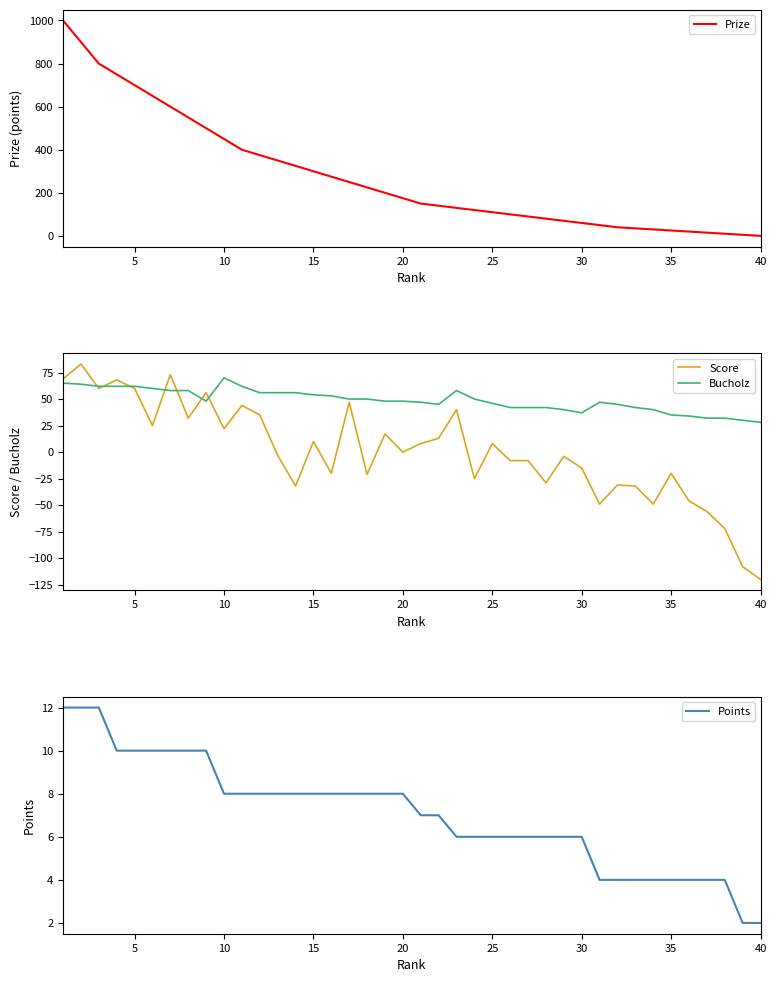

True or false: Bucholz and Prize cross at least once.

True